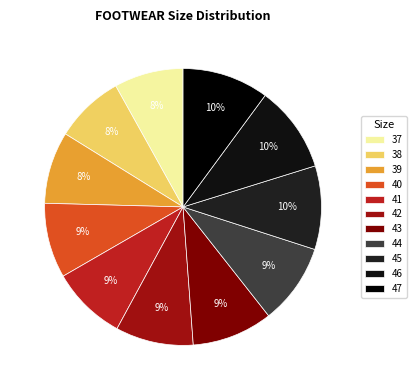

True or false: 45 accounts for 10% of the total.

True